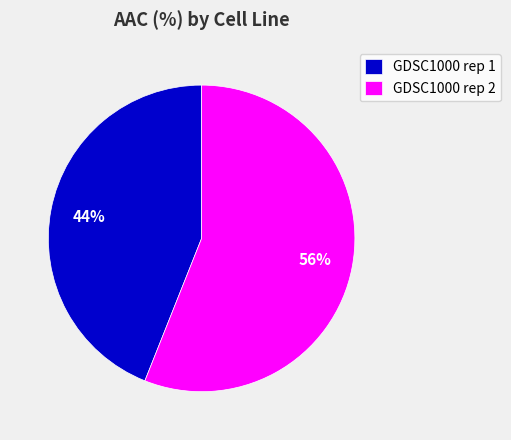

Do GDSC1000 rep 2 and GDSC1000 rep 1 together represent more than half of the pie?

Yes